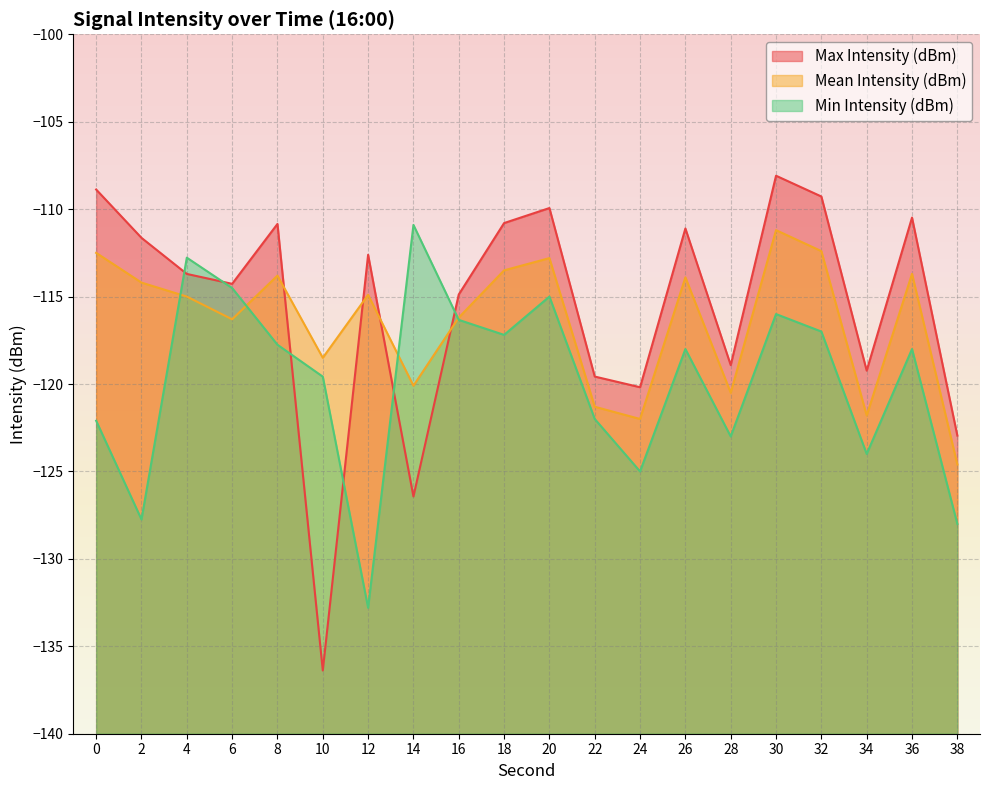

In Min Intensity (dBm), how many points are lower than both neighbors (excluding endpoints)?

6